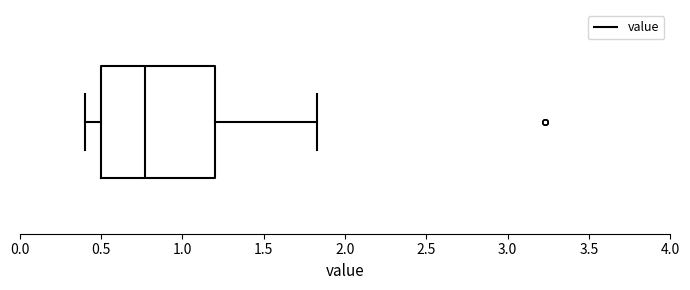

Where does the right whisker of the box end on the x-axis? The values are not printed on the chart, so give them approximately, as read against the axis.

1.85